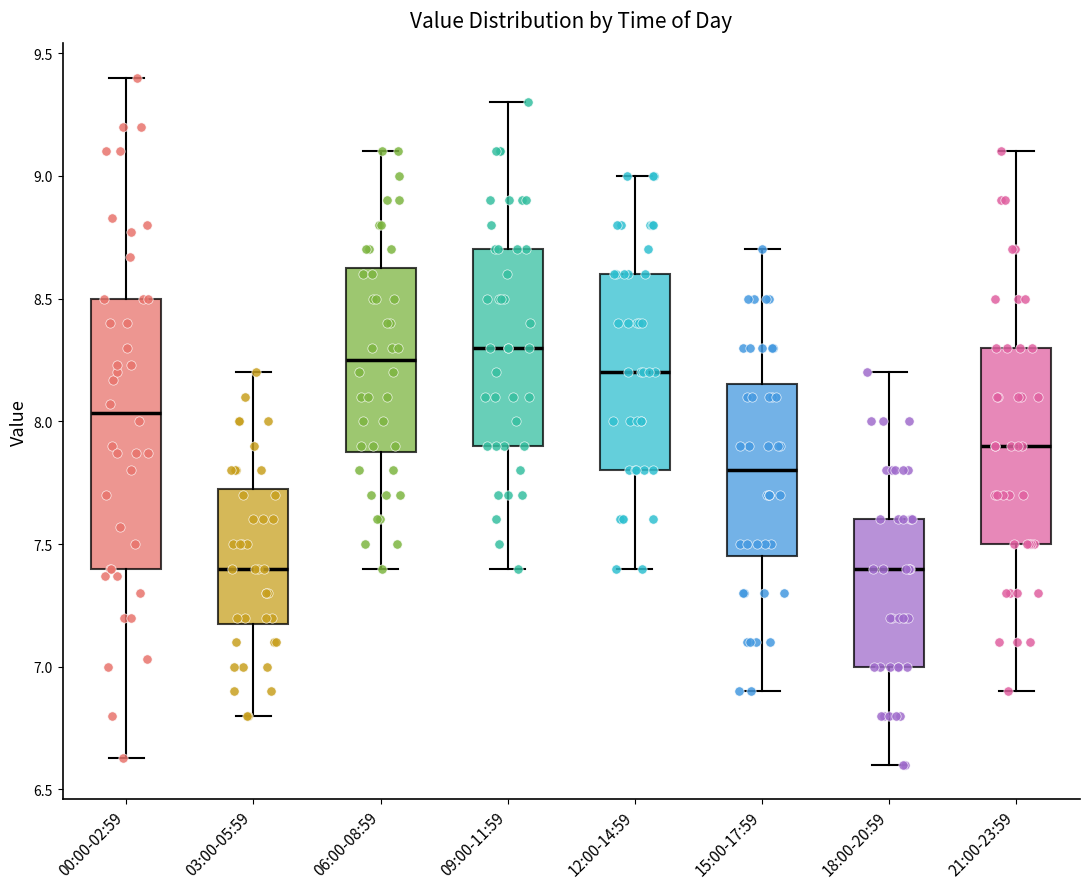

Where does the upper whisker of the box for 00:00-02:59 end on the y-axis? The values are not printed on the chart, so give them approximately, as read against the axis.

9.40